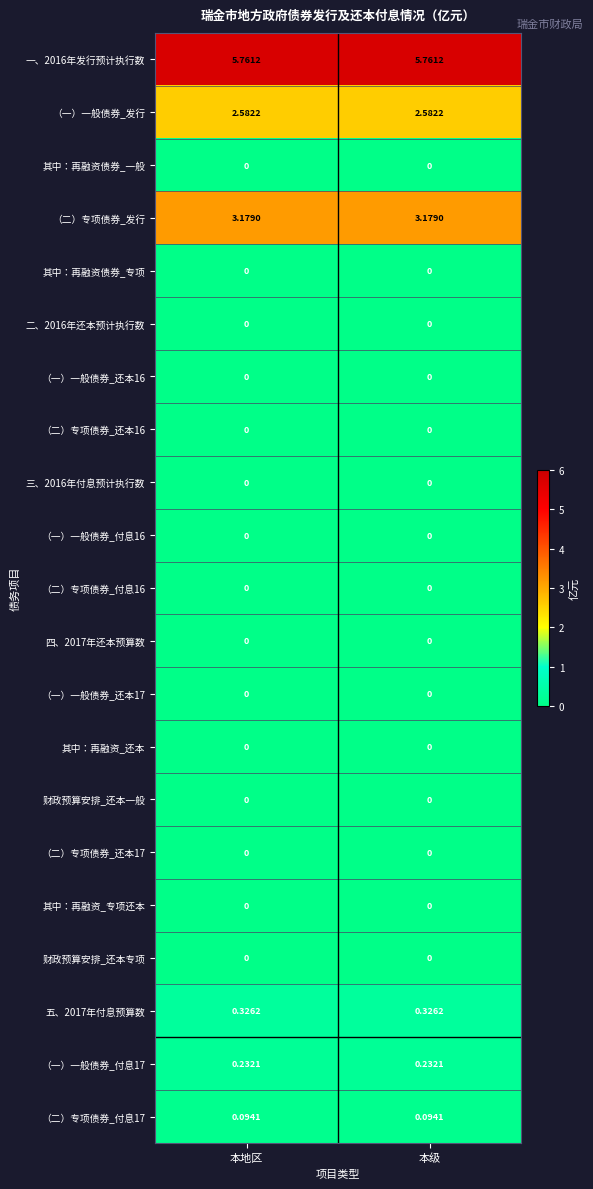

What is the total value across all series at 本级?

12.2